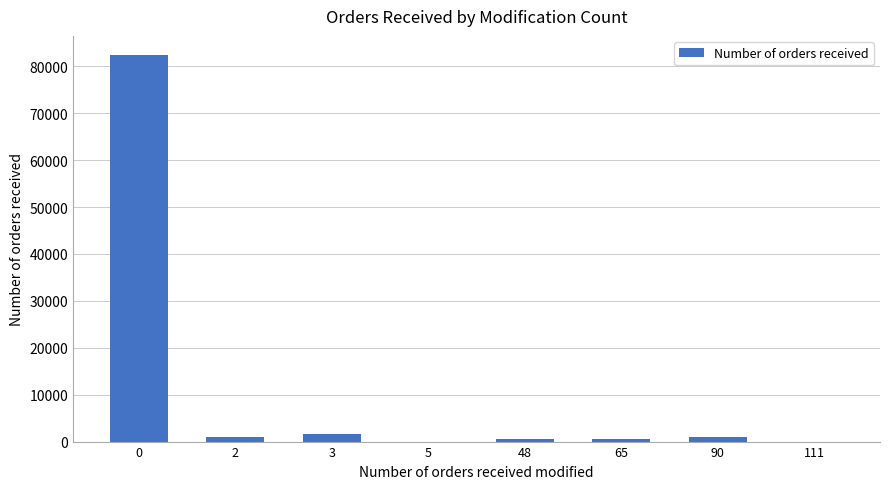

What is the greatest value displayed?

82371